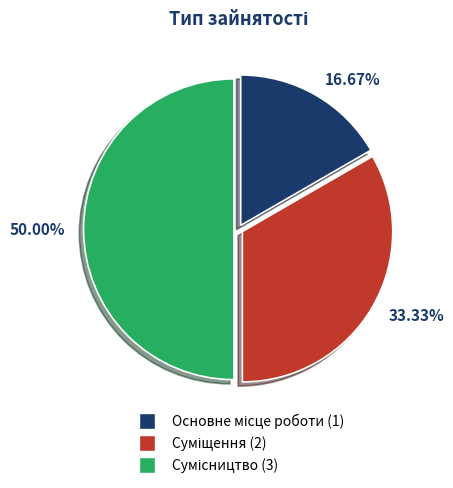

How many segments does this pie chart have?

3